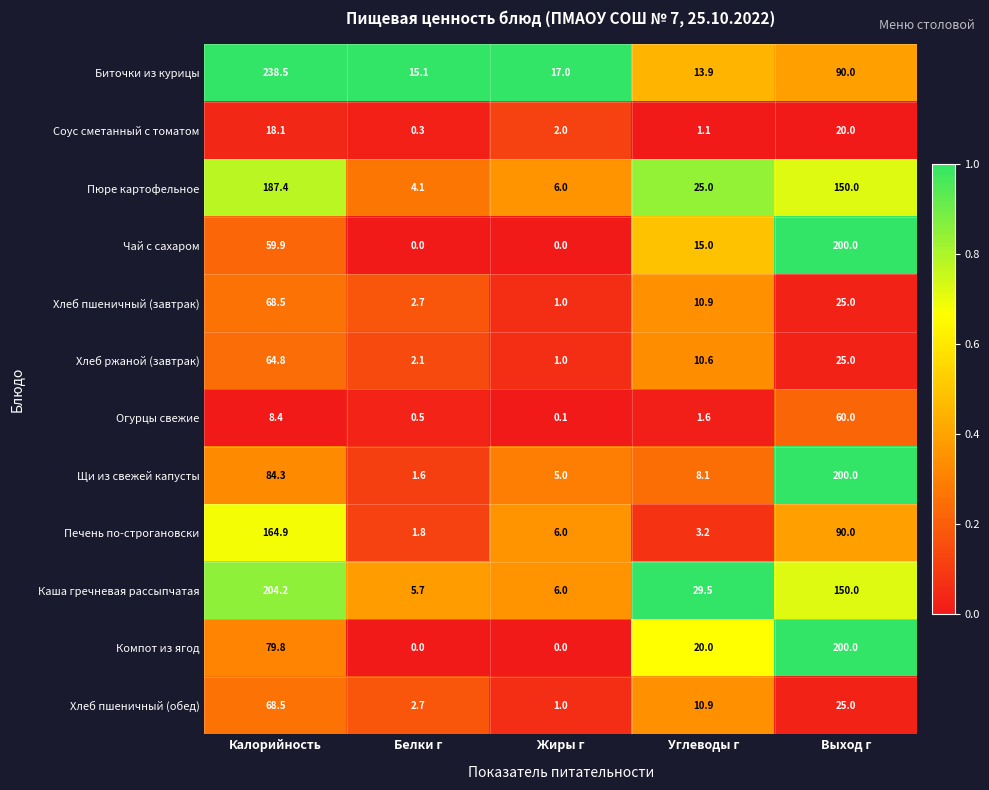

The Компот из ягод series shows 79.8 at Калорийность. True or false?

True